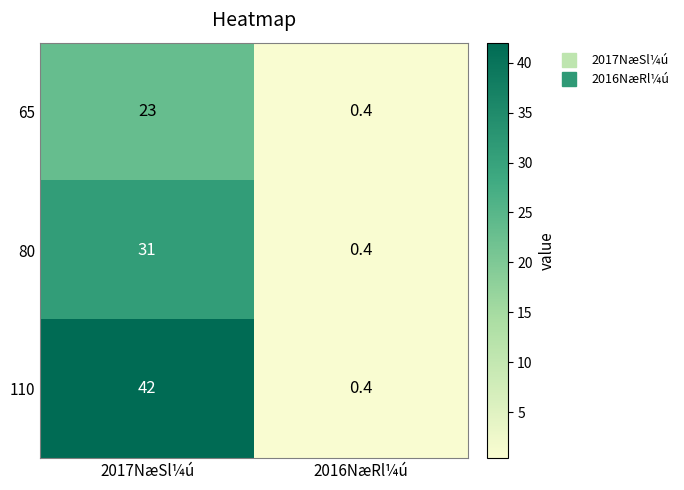

The value of 65 at 2016NæRl¼ú is 0.4. True or false?

True